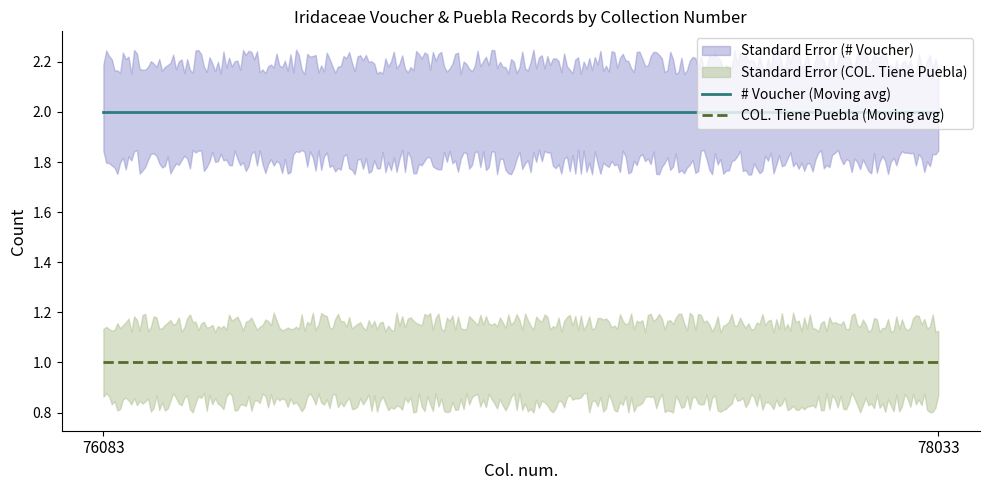

Read the # Voucher value at 78033.

2